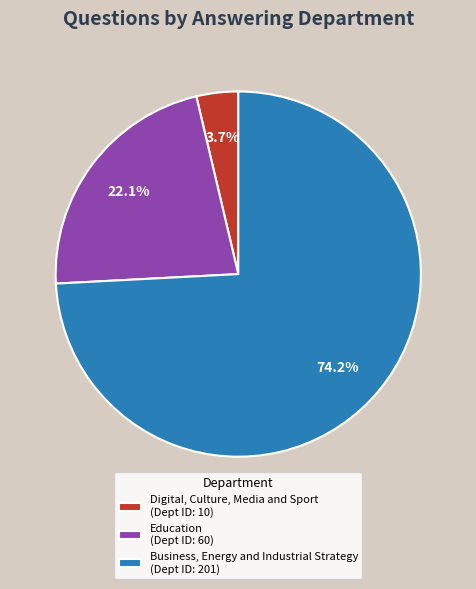

How many segments does this pie chart have?

3